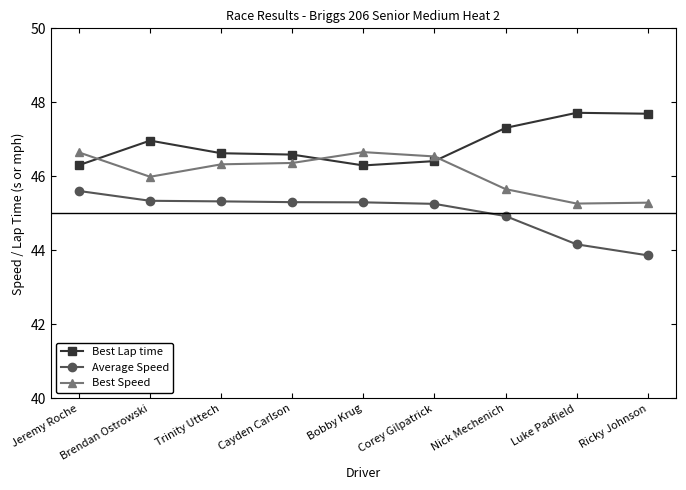

The value of Best Lap time at Trinity Uttech is 46.6. True or false?

True